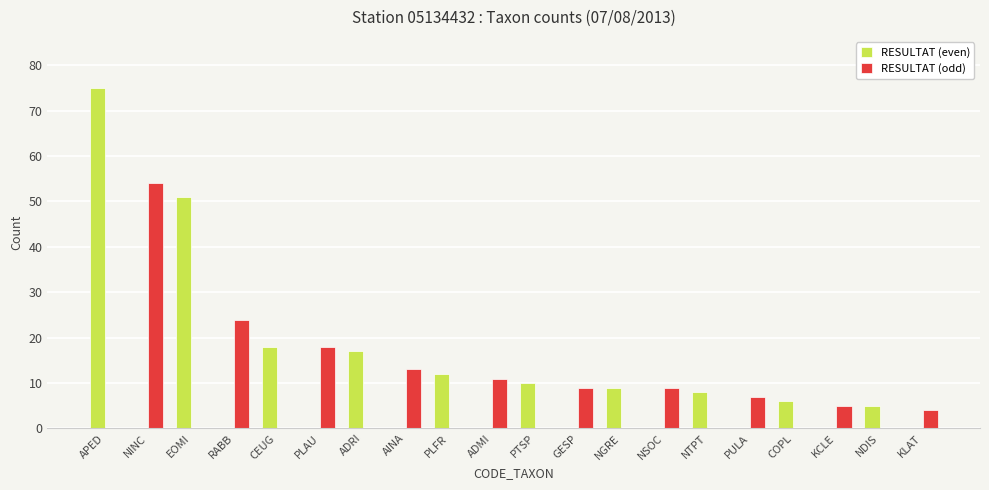

What is the sum of all RESULTAT (even) values?

211